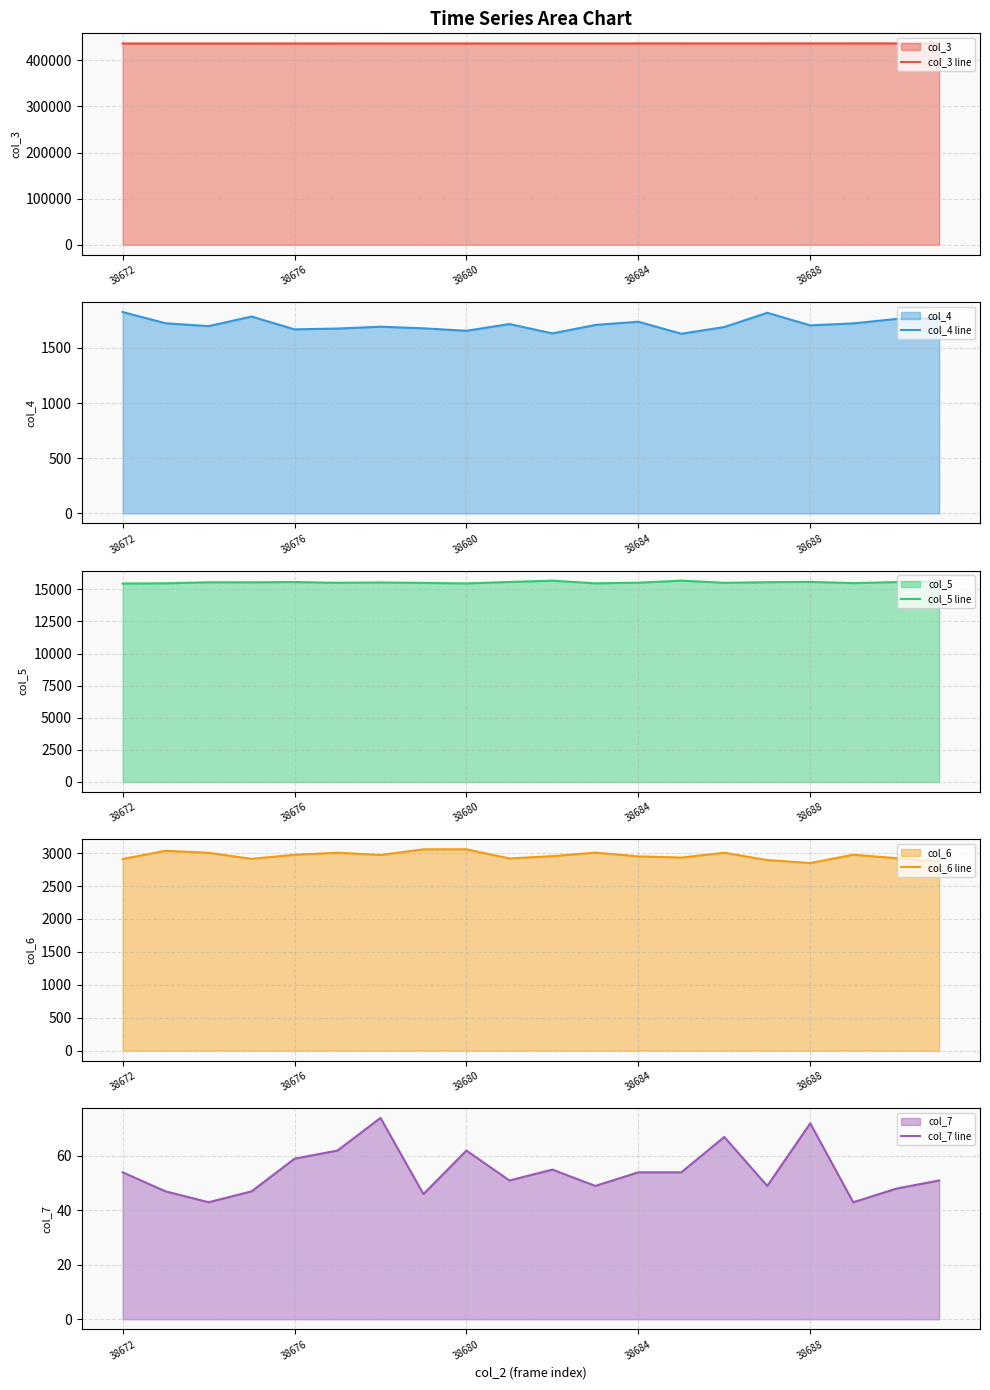

What is the lowest value of the col_4 line series?

1629